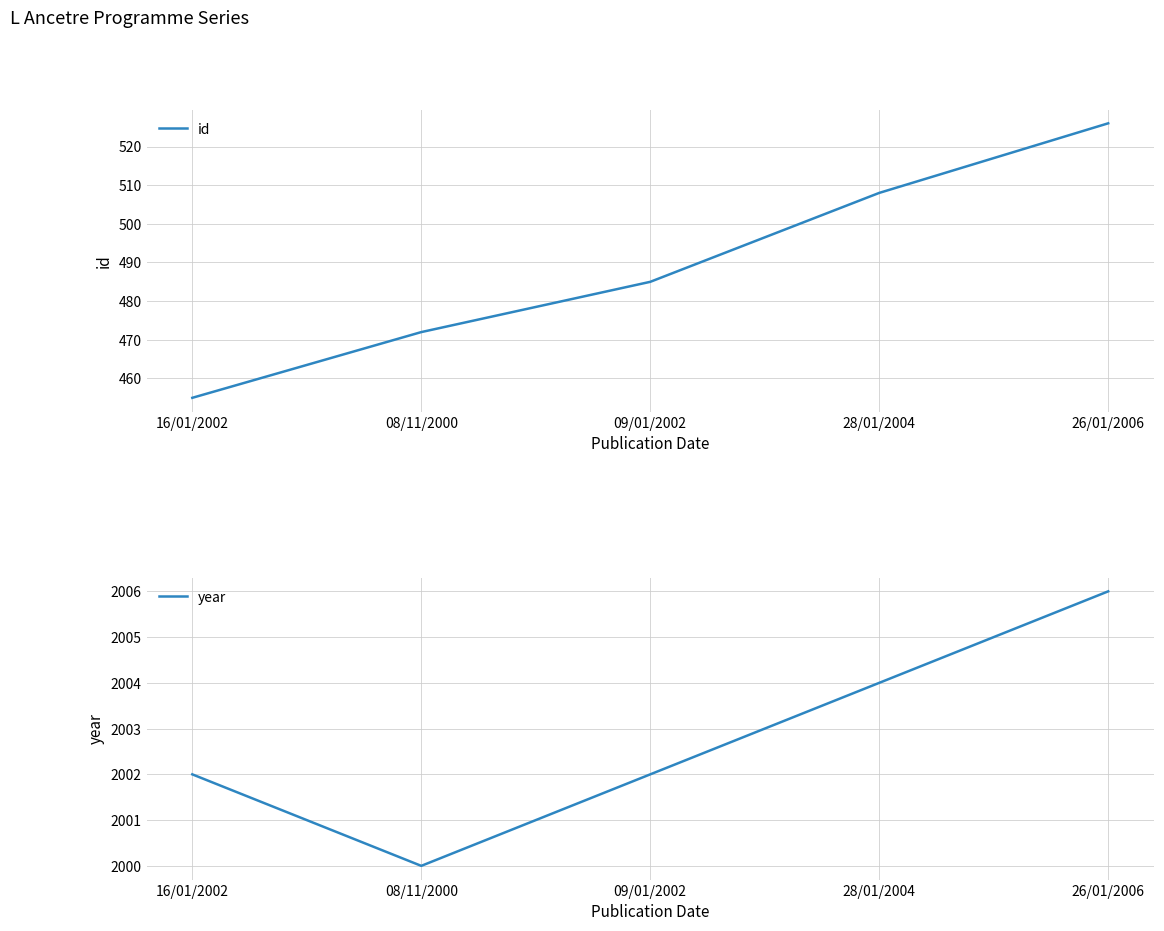

Between 16/01/2002 and 26/01/2006, which series saw the biggest shift?

id